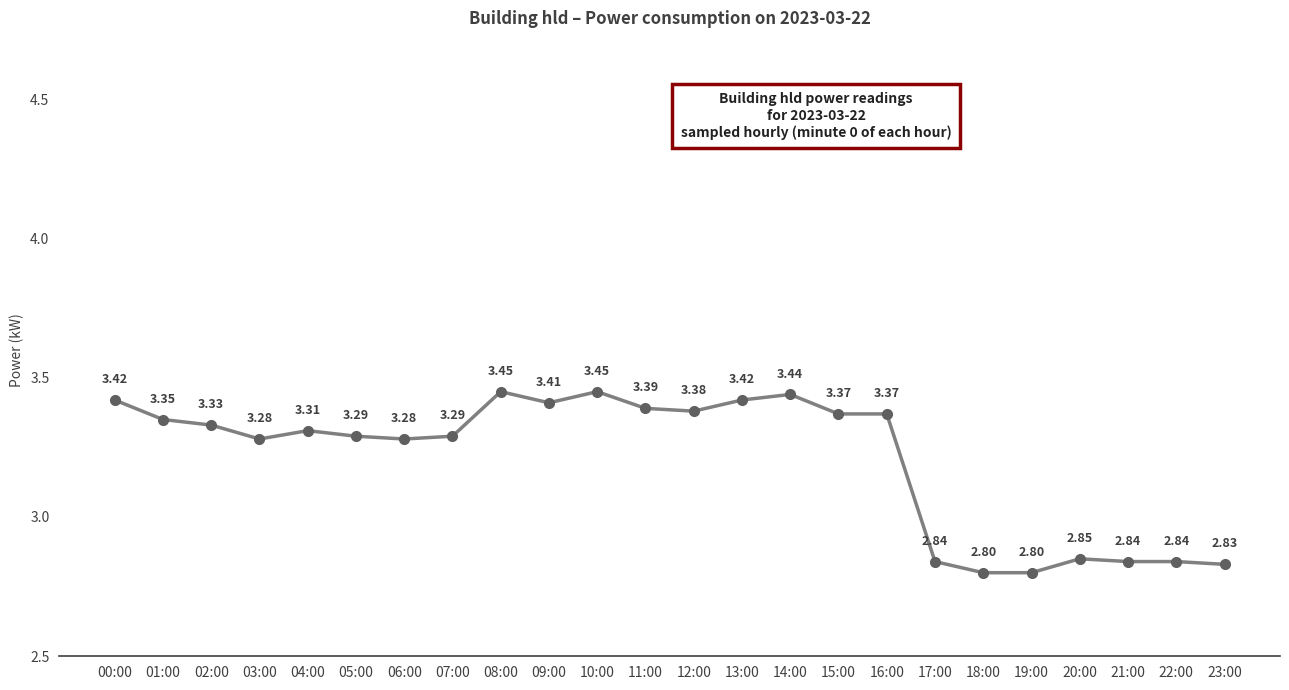

At which category does the data reach its first local peak?

04:00